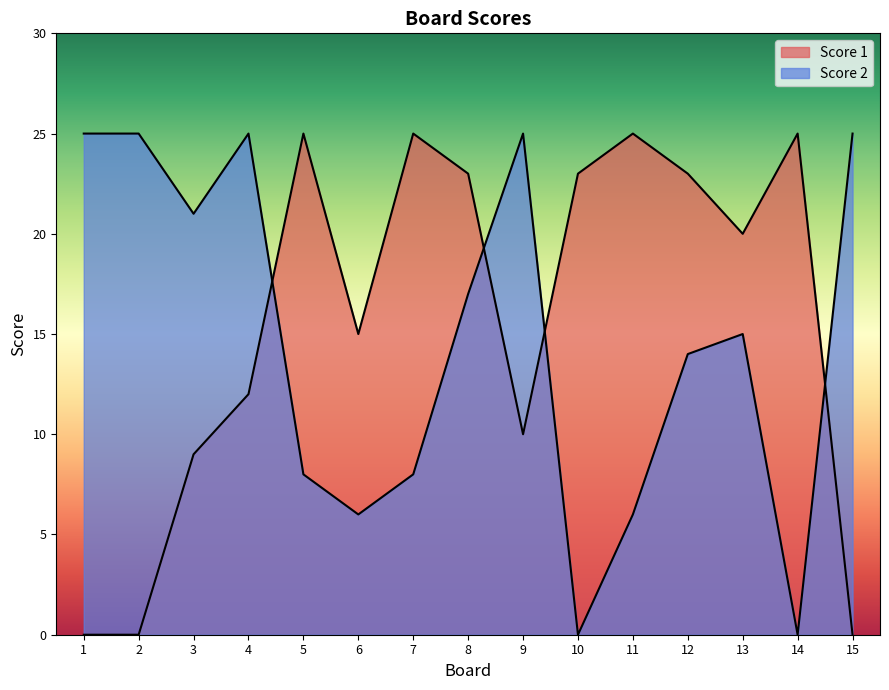

How many times do Score 2 and Score 1 cross each other?

4